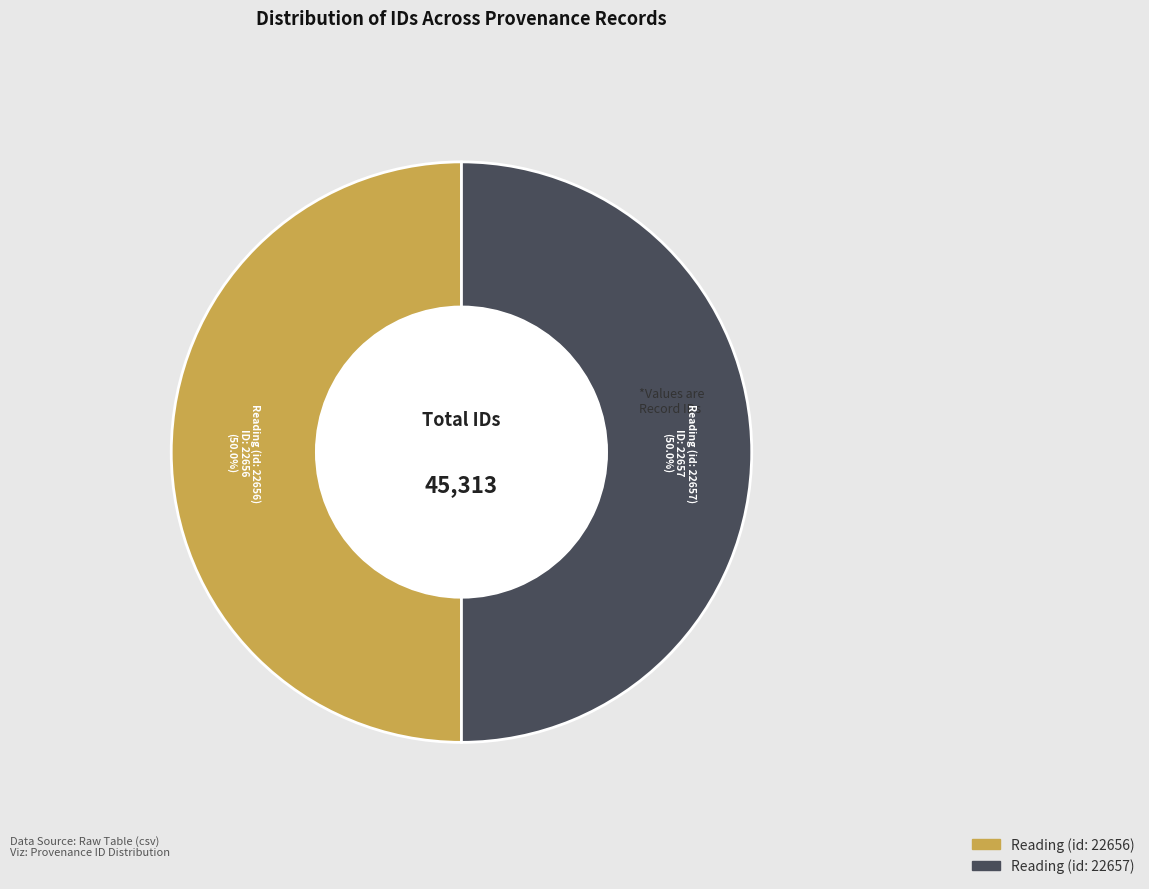

Combined, what portion of the pie is Reading (id: 22657) and Reading (id: 22656)?

100.0%